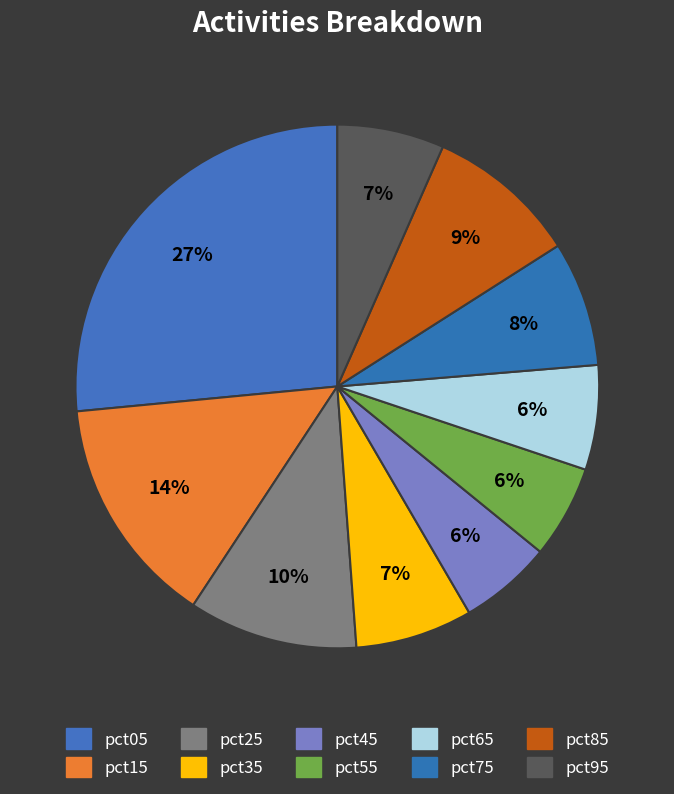

How many segments does this pie chart have?

10